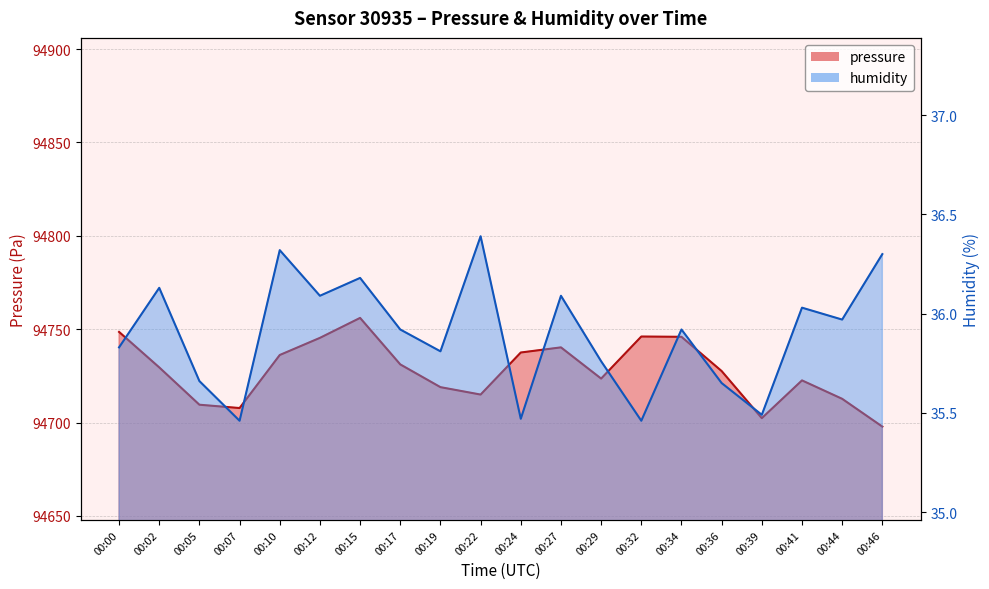

At how many categories does at least one series exceed 94002?

20